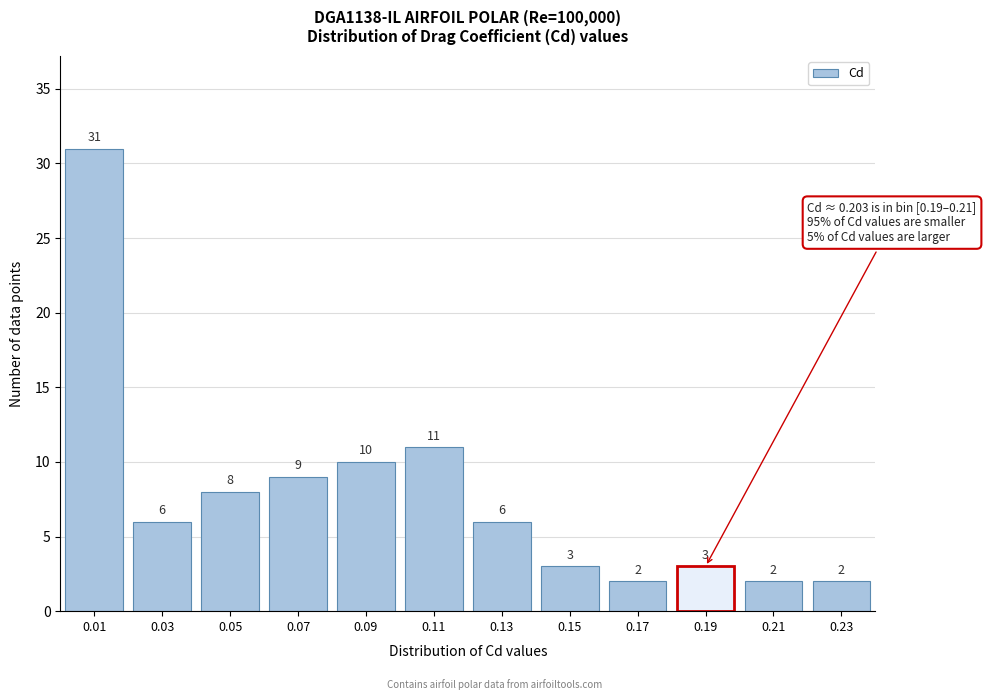

Reading right to left, what are all the values shown in this chart?

2	2	3	2	3	6	11	10	9	8	6	31